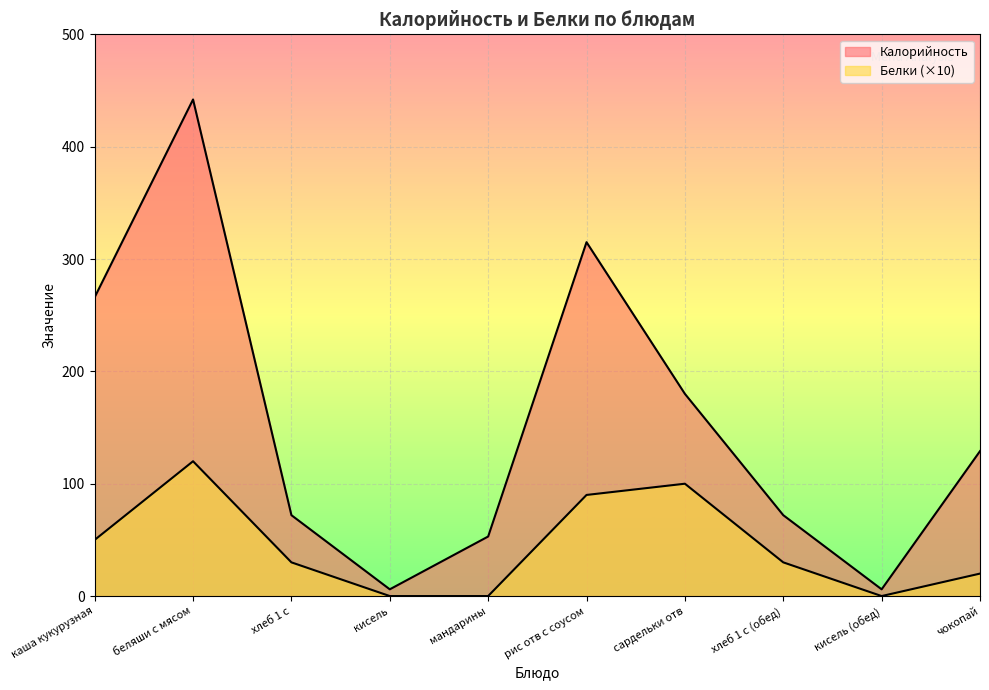

At which category does the chart reach its minimum across all series?

кисель